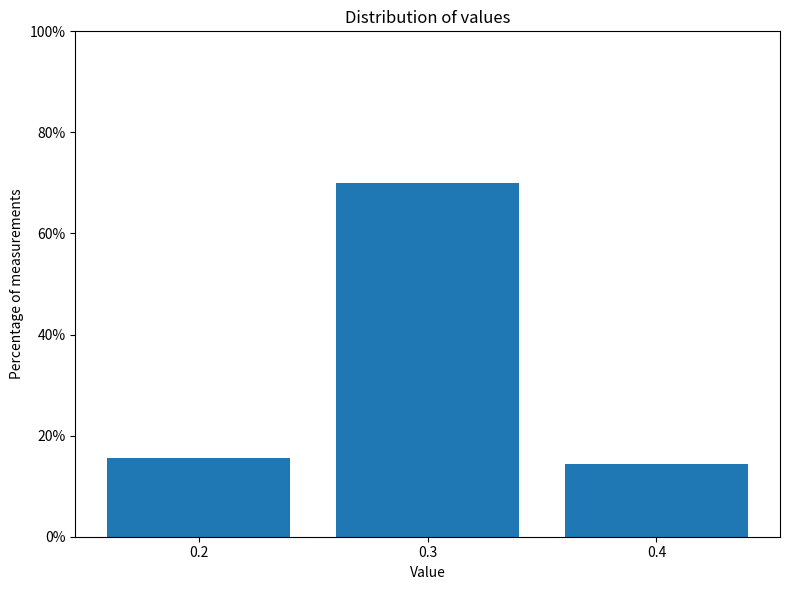

Which range on the x-axis has the tallest bar?

0.25 to 0.35